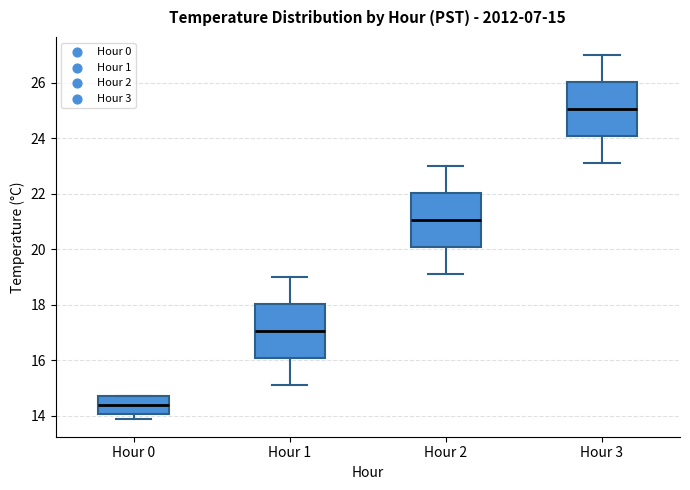

Which box's median line is the highest?

Hour 3